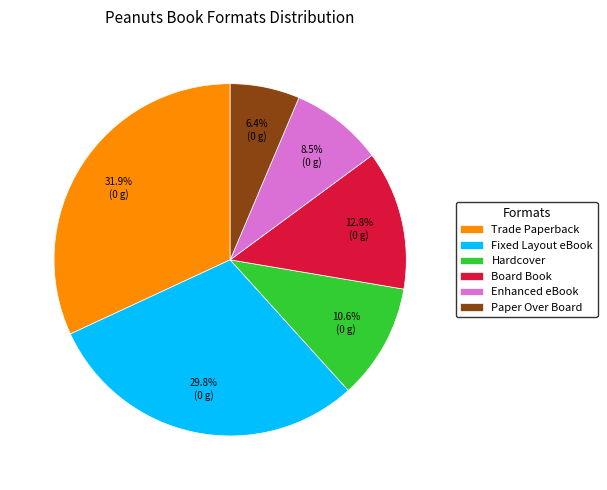

Which category has the biggest portion of the pie?

Trade Paperback